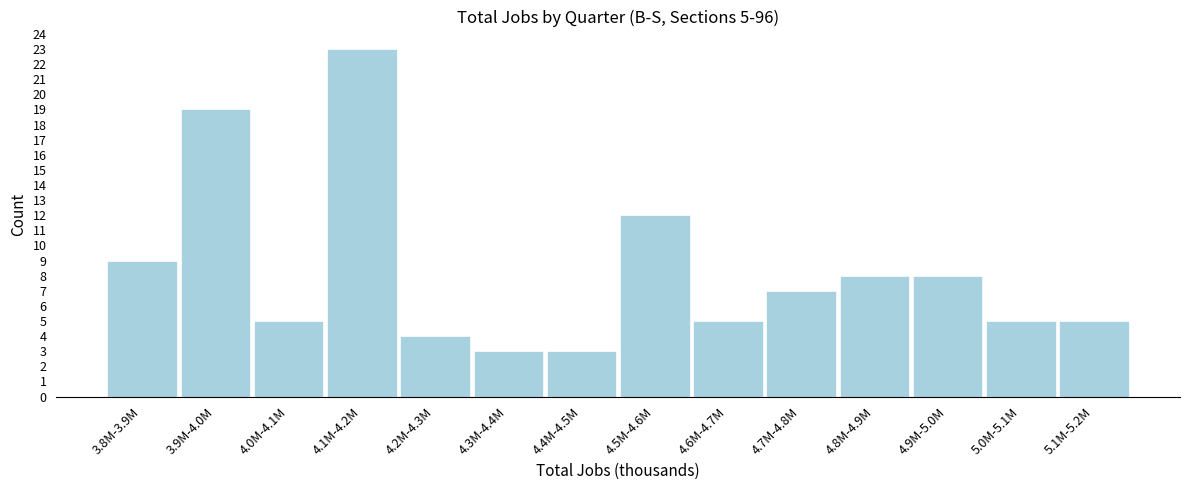

Reading left to right, transcribe all the data shown in this chart.

9	19	5	23	4	3	3	12	5	7	8	8	5	5